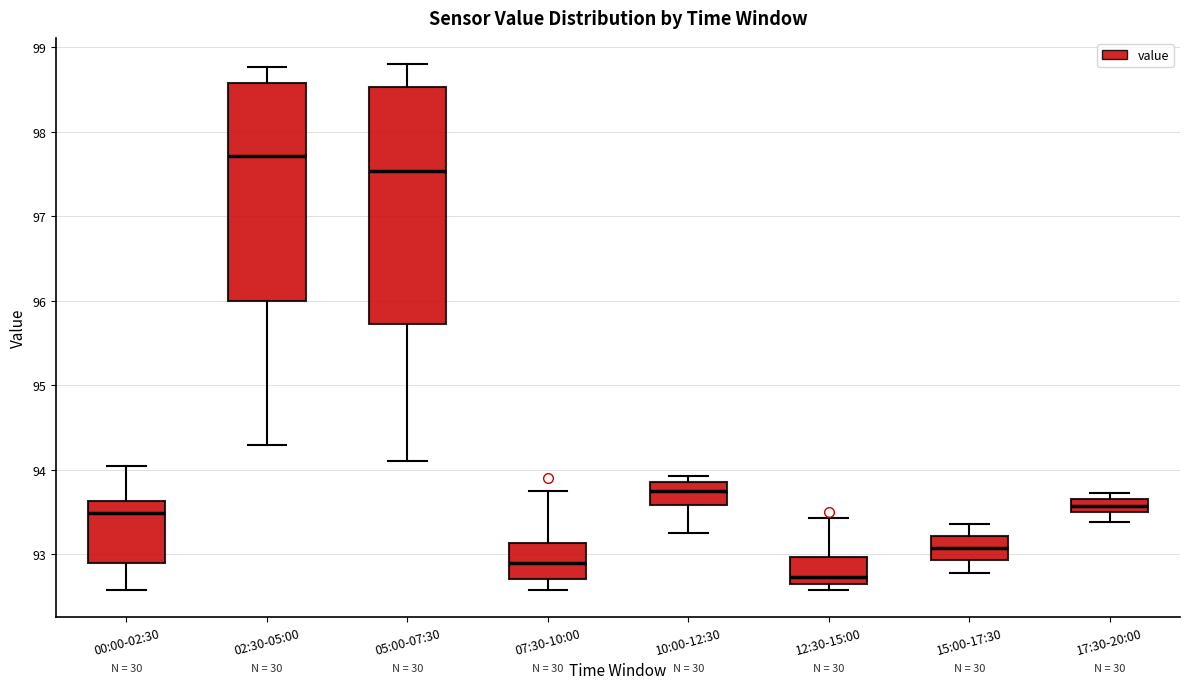

Which box's median line is the highest?

02:30-05:00